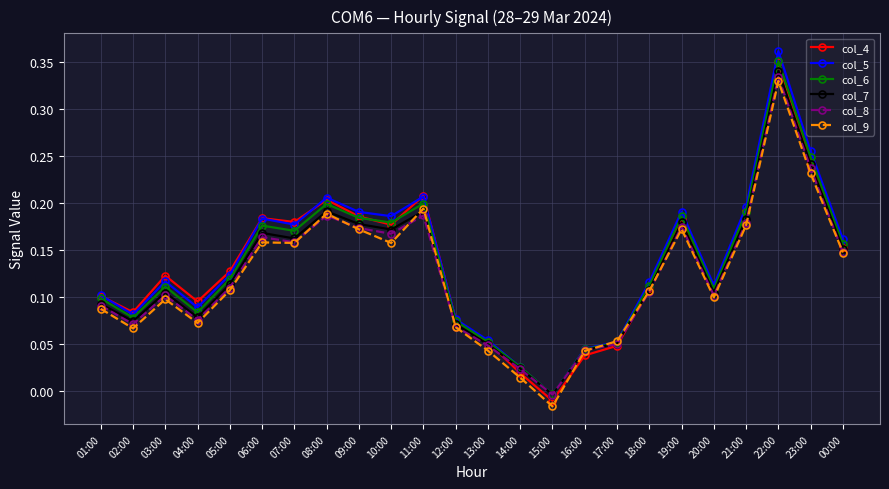

How many lines are shown in the chart?

6